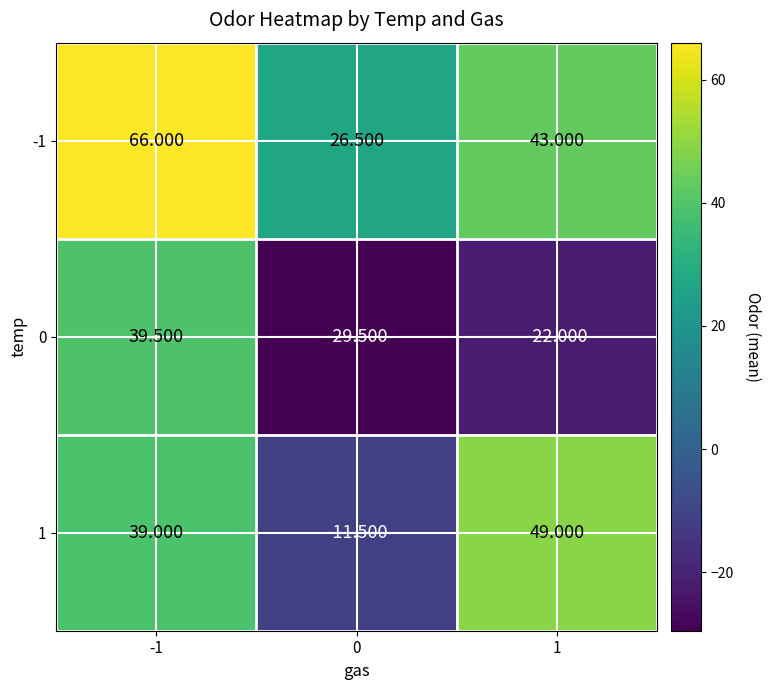

Which category has the highest value across all series?

-1